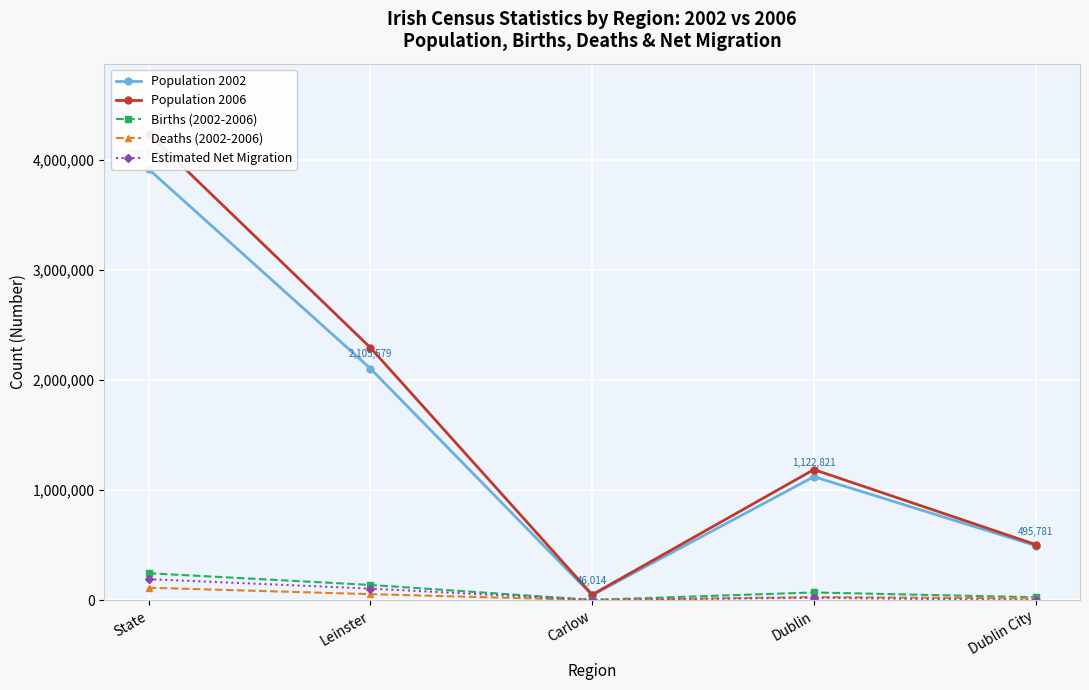

Which label corresponds to the smallest value in the chart?

Dublin City